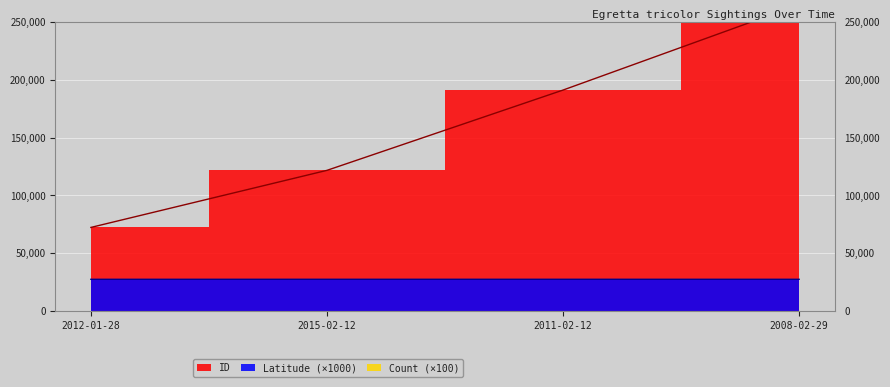

Which category has the lowest value in the ID series?

2012-01-28